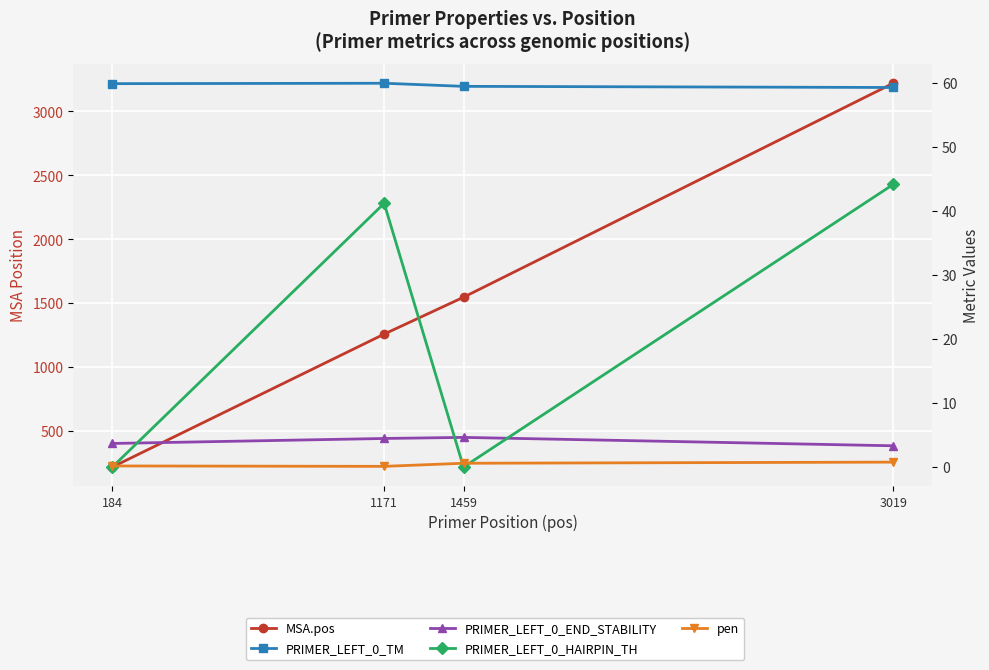

True or false: pen and PRIMER_LEFT_0_END_STABILITY cross at least once.

False